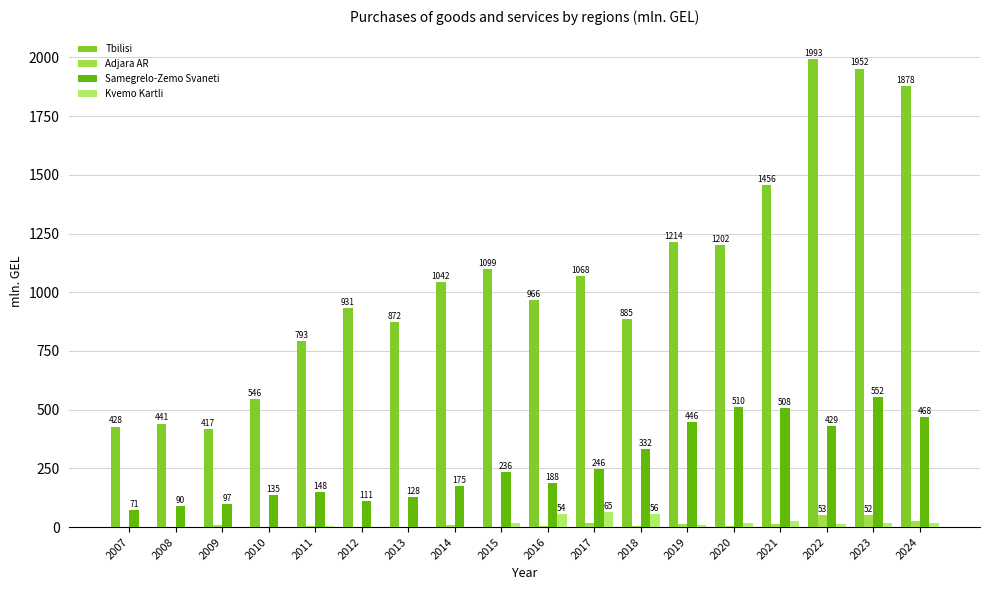

Where is Tbilisi nearest to the value 1205?

2020